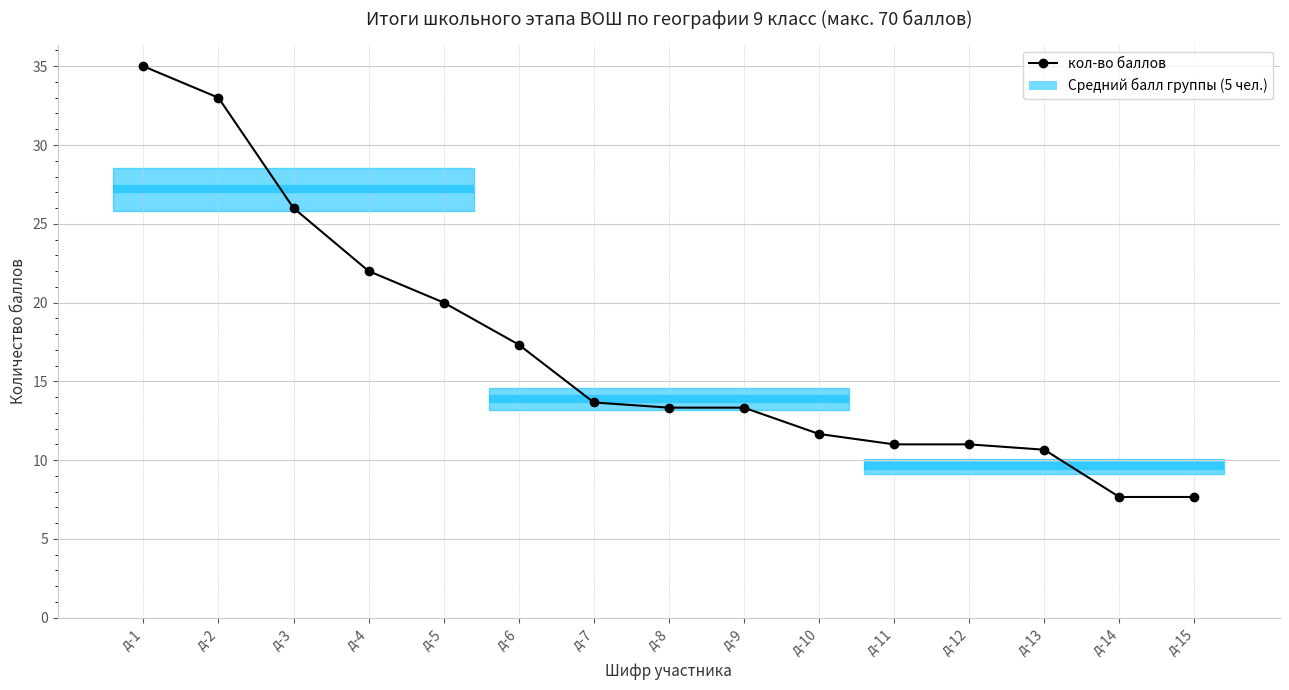

True or false: the data has more than 2 interior local peaks.

False